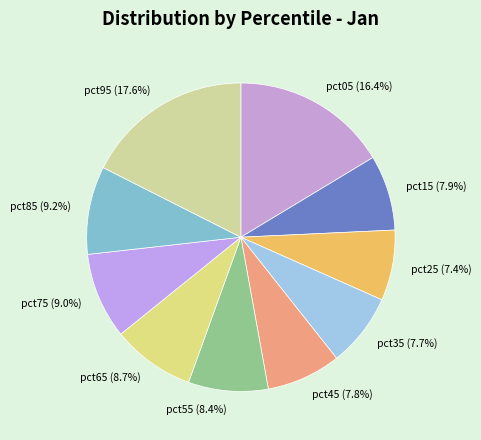

Which category has the biggest portion of the pie?

pct95